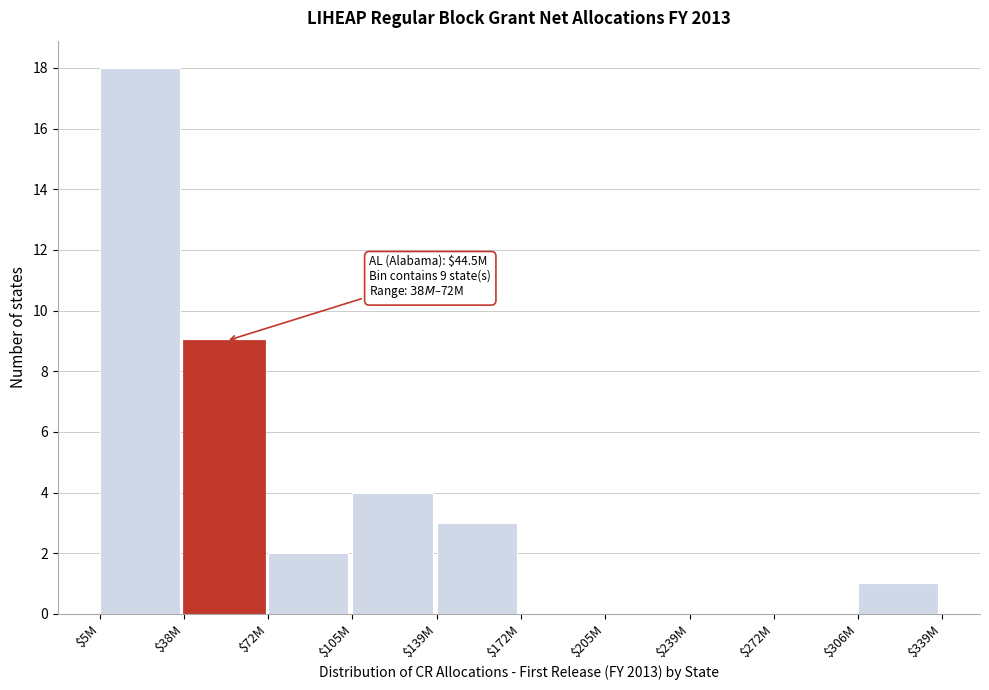

The chart shows a value of 1 at $306M. True or false?

True